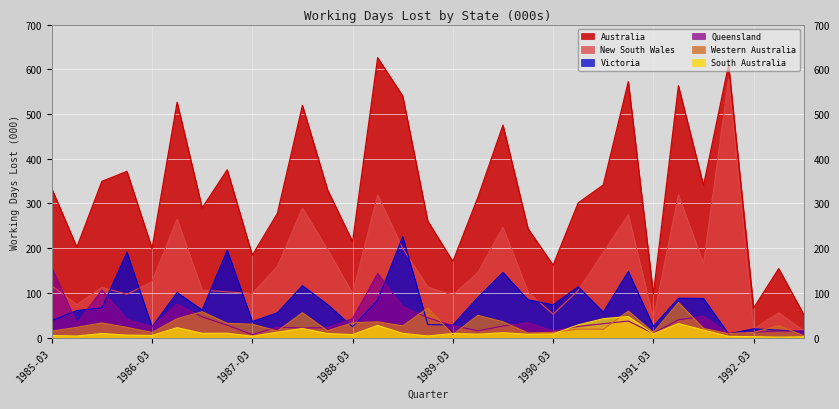

True or false: South Australia and Victoria intersect in this chart.

False